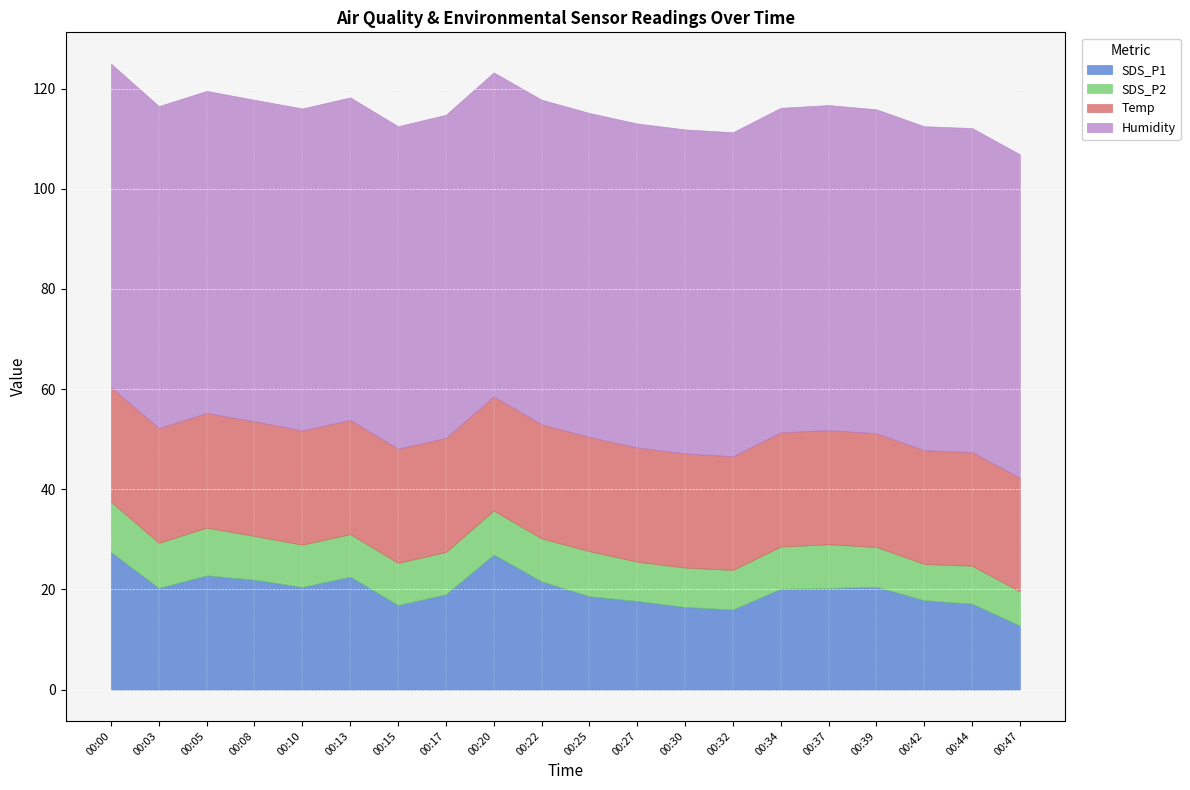

What is the maximum value for SDS_P1?

27.5